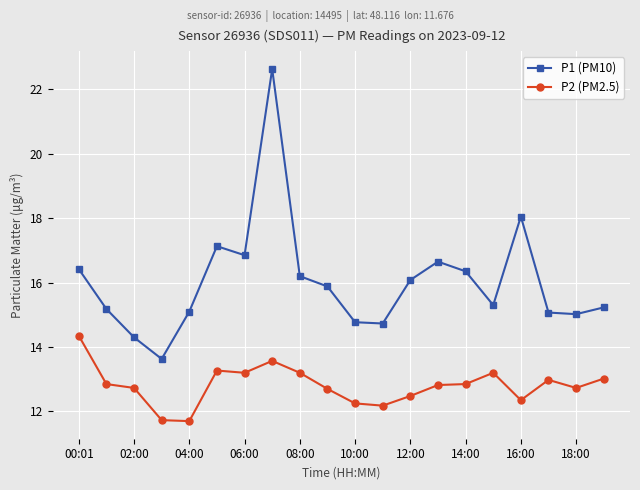

What is the value of the P1 (PM10) point at the 18th from the left?

15.1